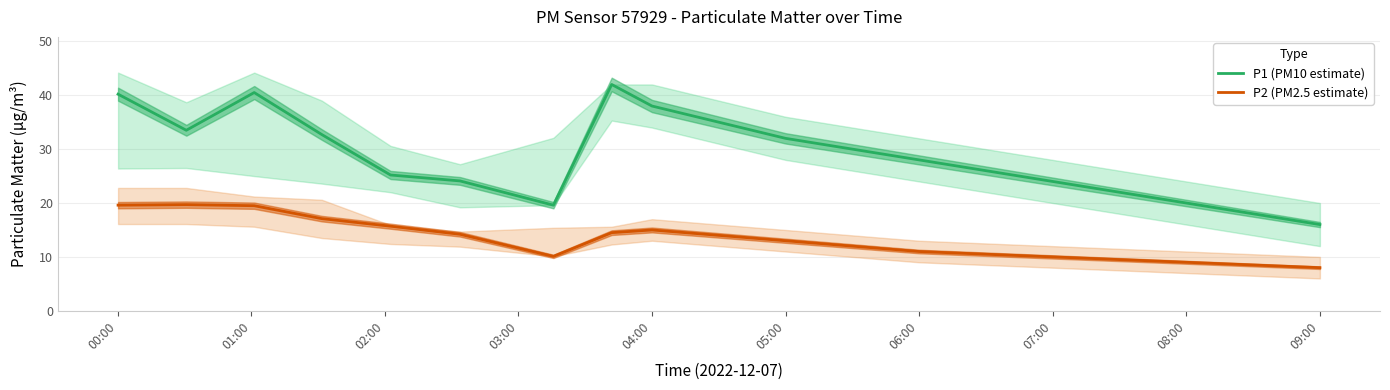

What is the maximum value for P1 (PM10 estimate)?

42.0